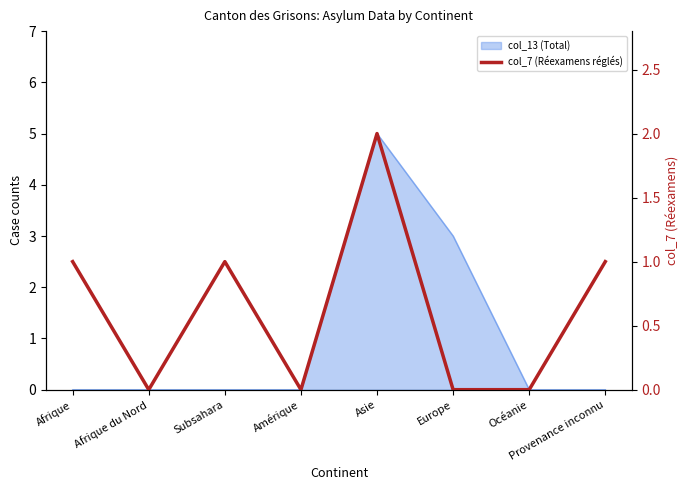

What is the label of the 2nd point from the left?

Afrique du Nord